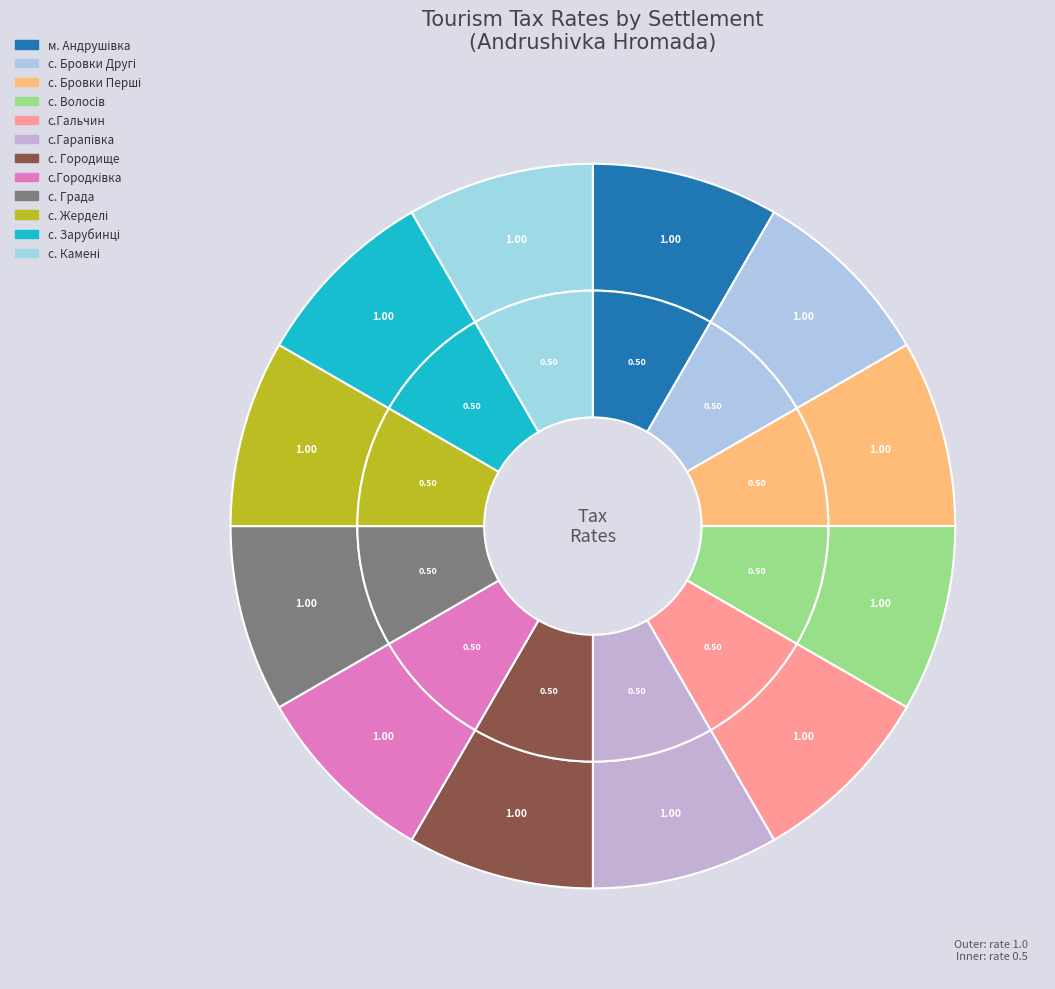

How many segments does this pie chart have?

12